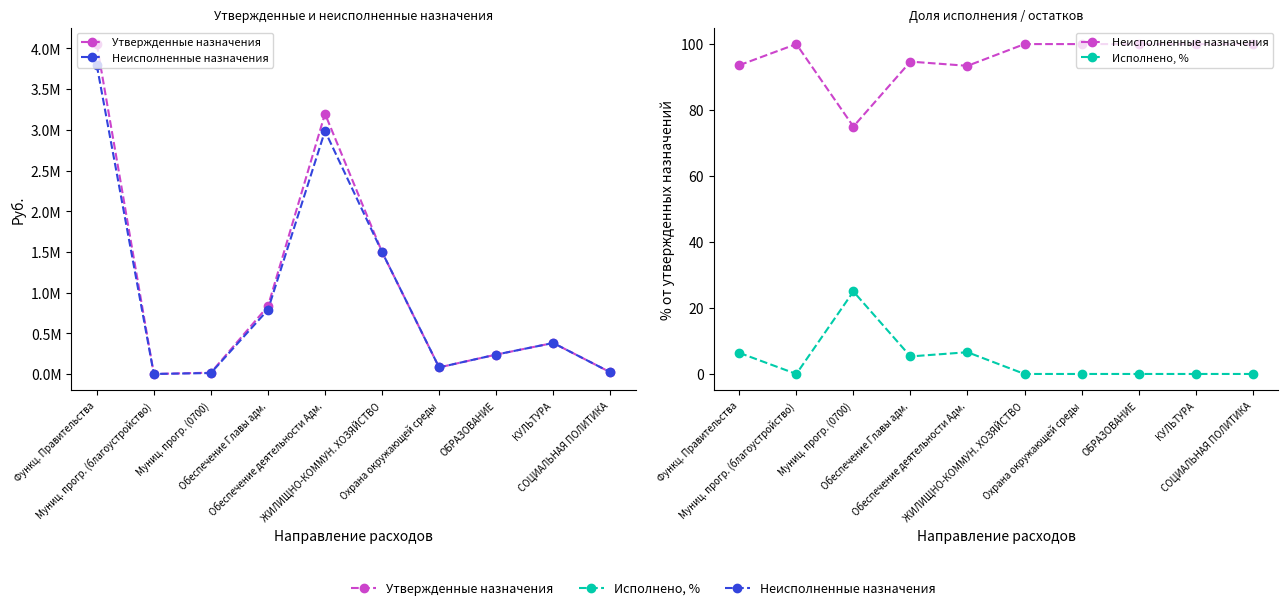

True or false: Неисполненные назначения has a value of 22.3 at Муниц. прогр. (благоустройство).

False